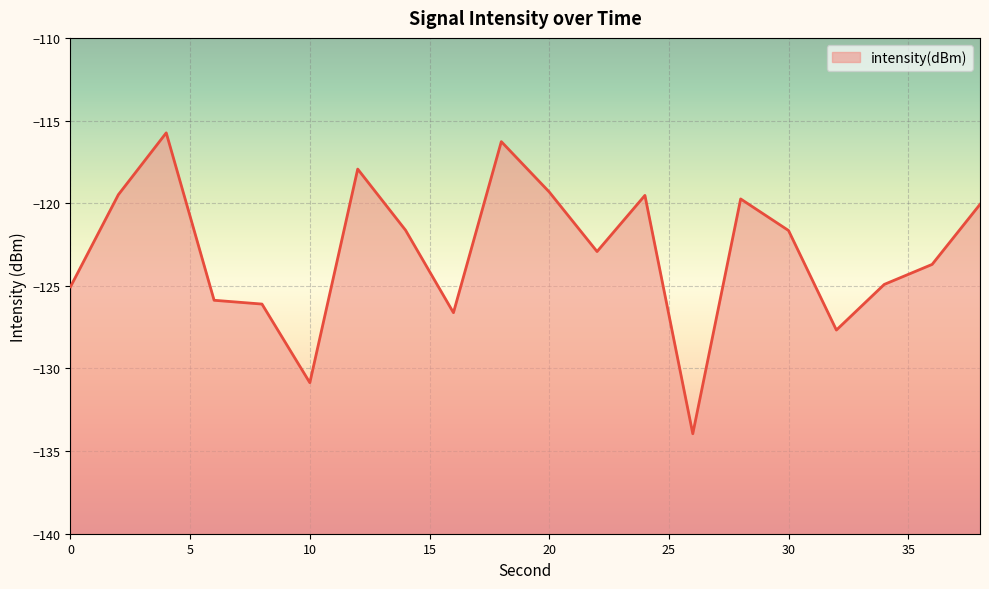

True or false: there are more than 0 points higher than both neighbors.

True